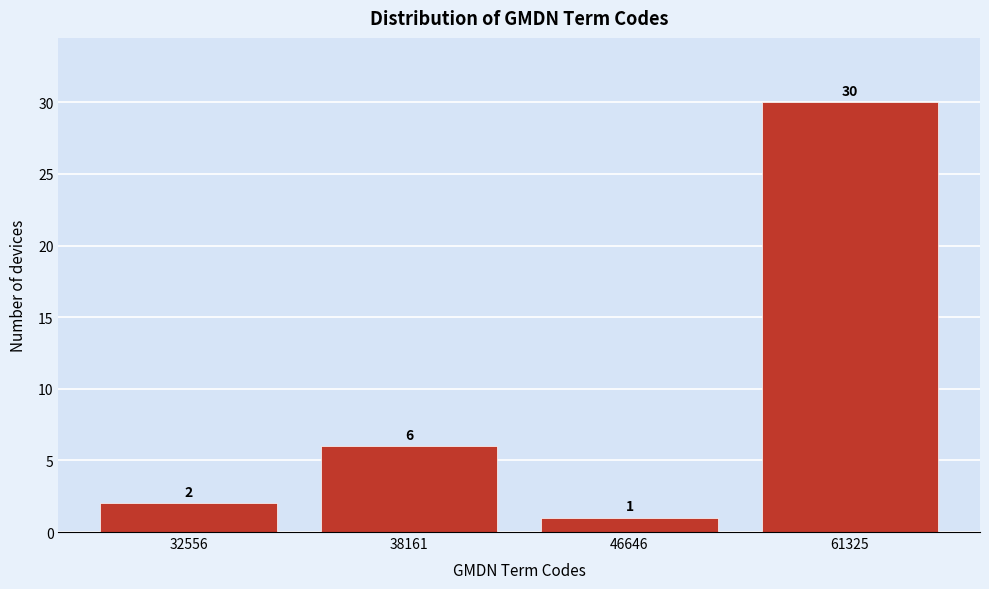

Reading left to right, extract all data points from this chart.

32556=2	38161=6	46646=1	61325=30